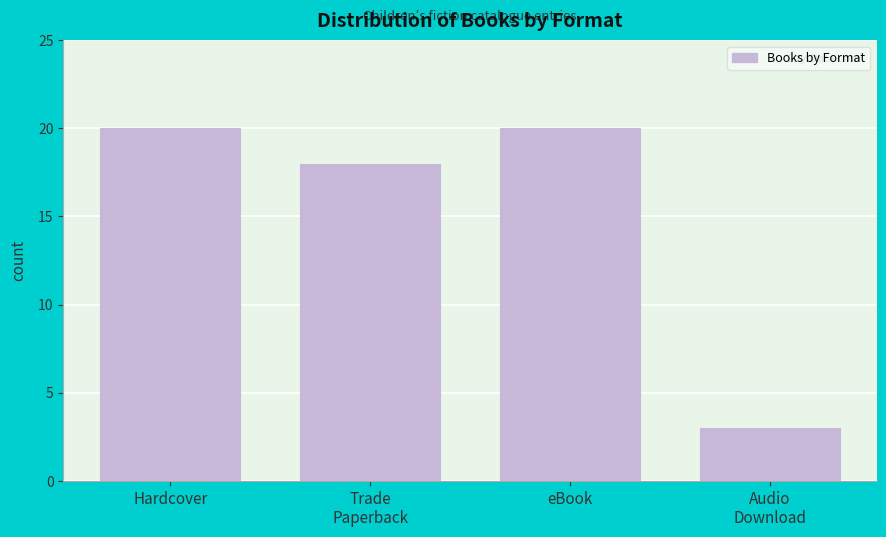

Reading left to right, list all the values displayed in this chart.

20	18	20	3